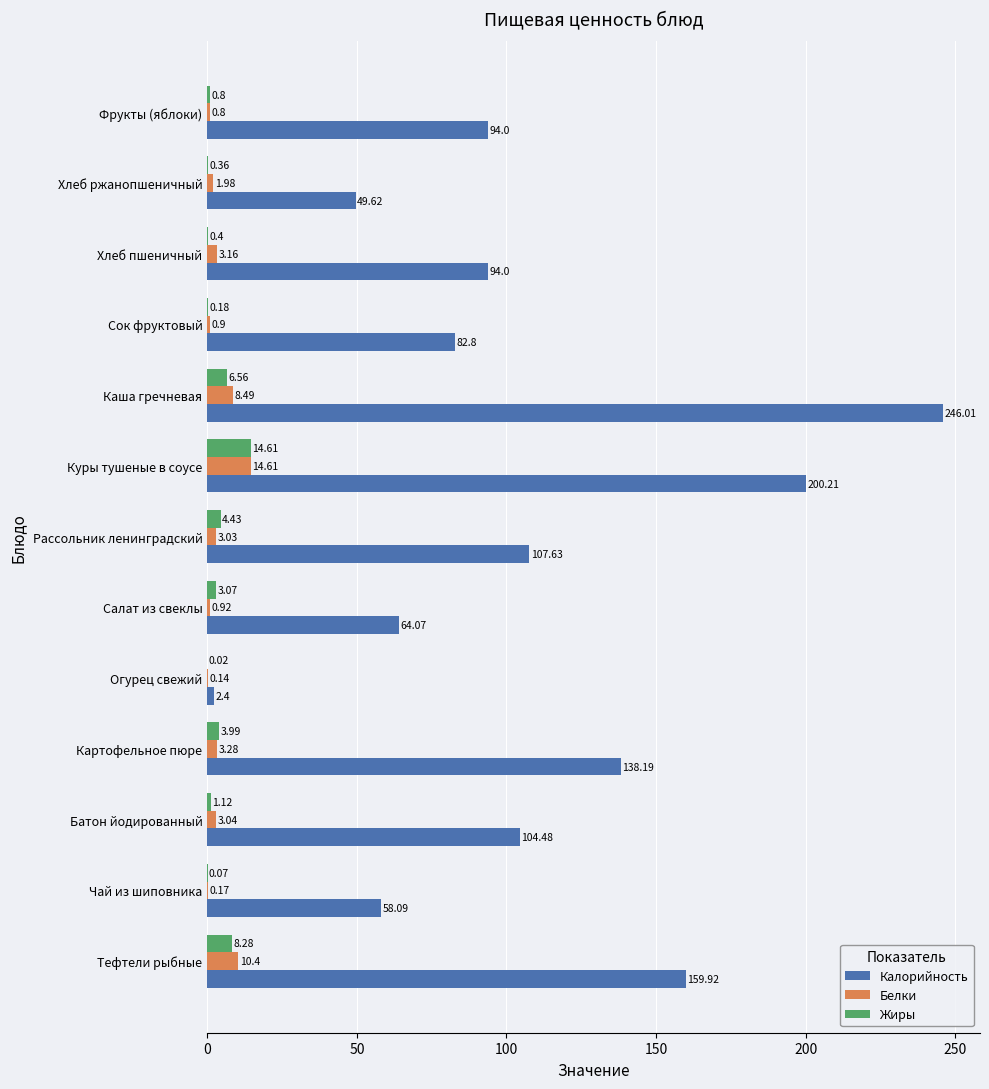

Between Хлеб пшеничный and Фрукты (яблоки), which series saw the biggest shift?

Белки